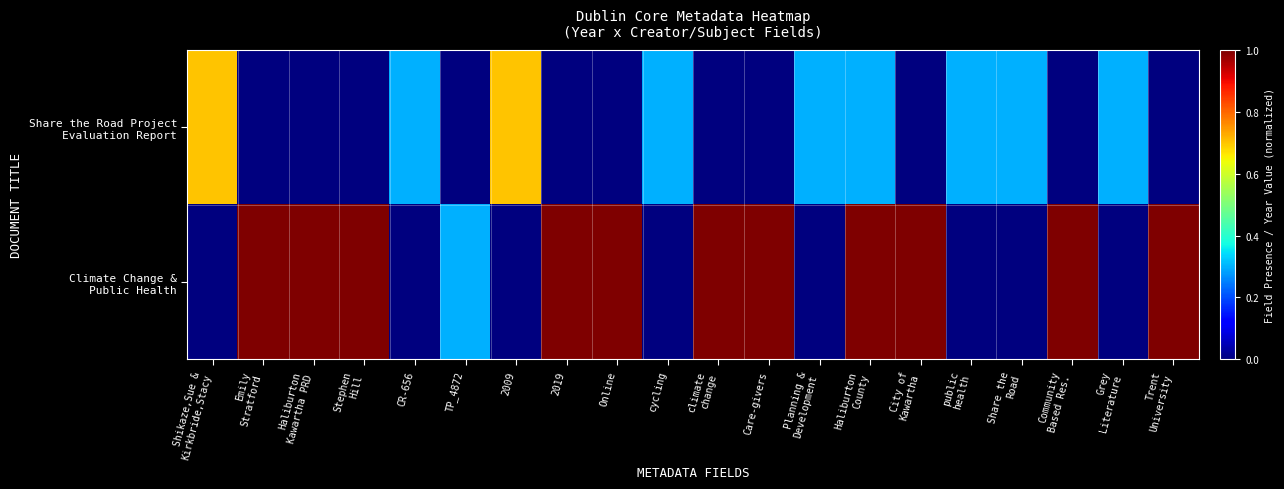

How many categories are shown in the chart?

20